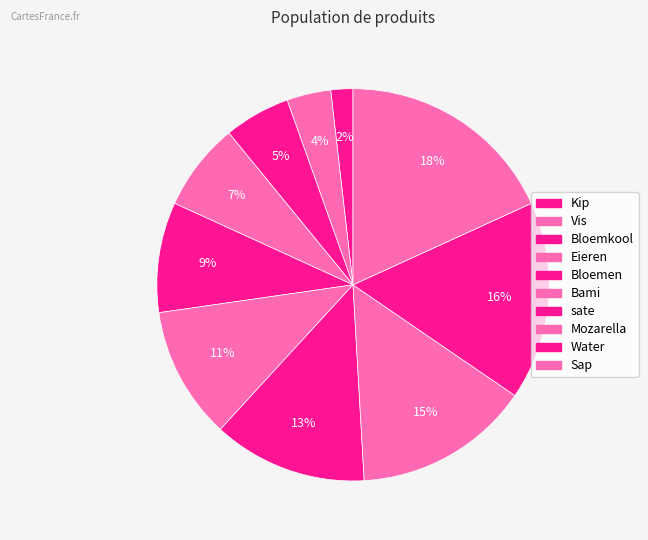

Which category has the smallest portion of the pie?

Kip